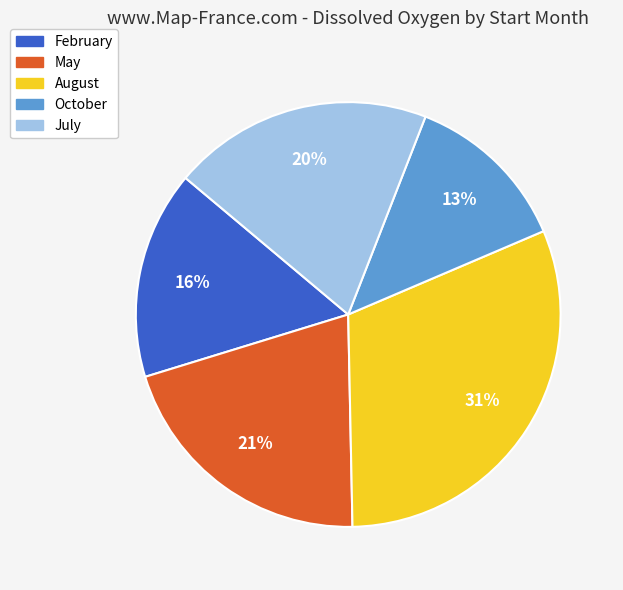

To the nearest percent, what is the difference between the largest and smallest slice percentages?

18%